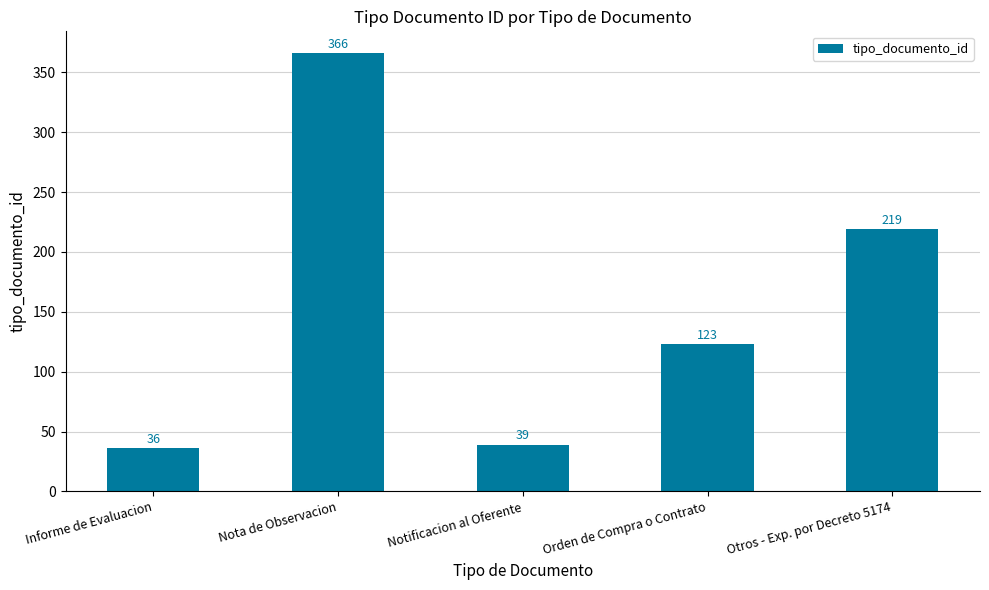

Reading left to right, extract all data points from this chart.

36	366	39	123	219